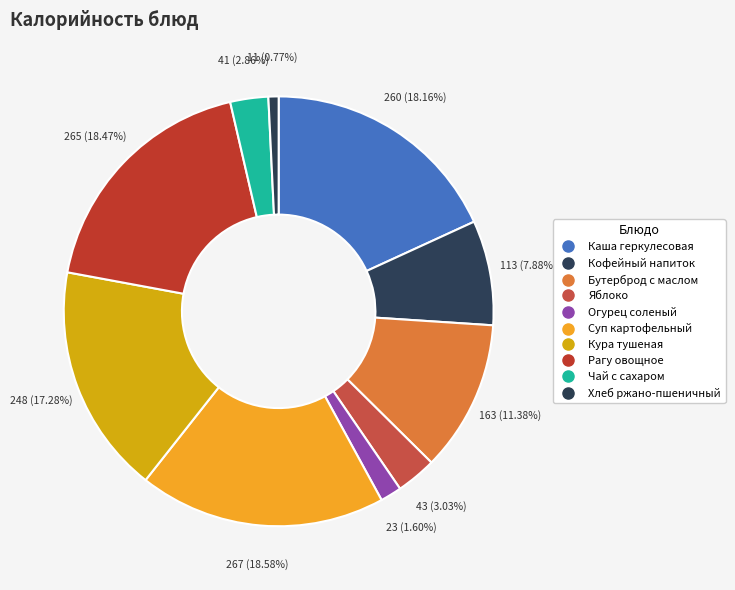

How many slices are in this pie chart?

10